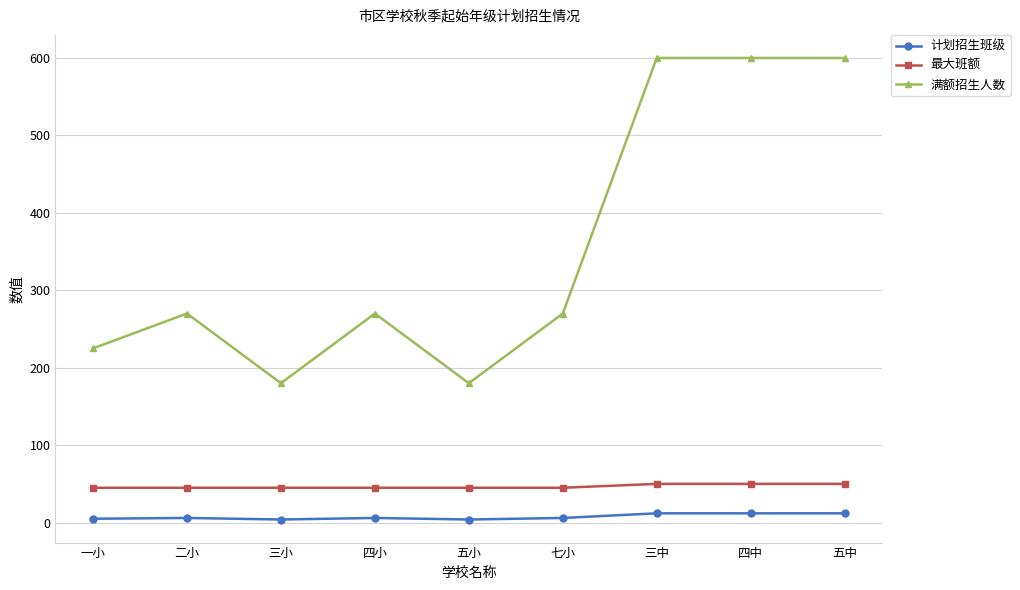

What is the value of the 计划招生班级 point at the 6th from the left?

6